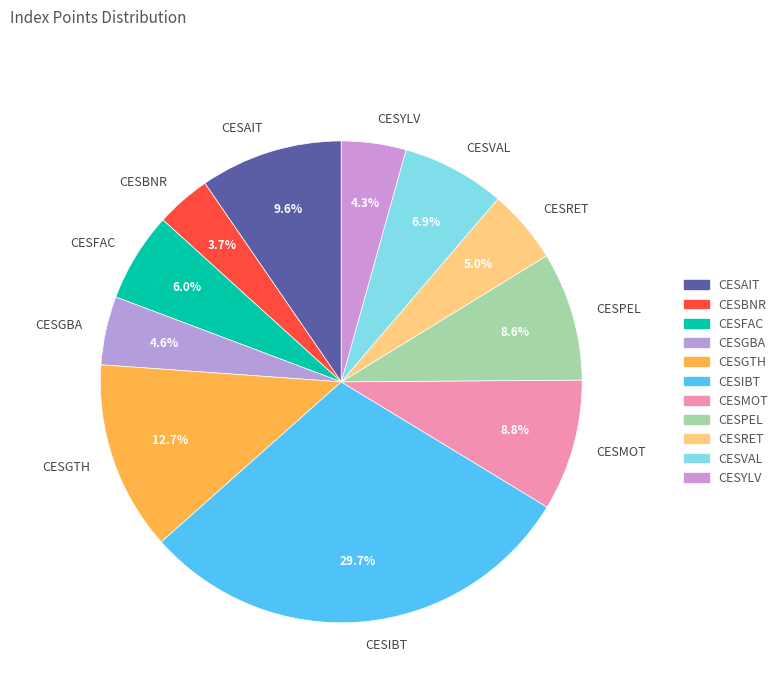

Do CESBNR and CESRET together represent more than half of the pie?

No